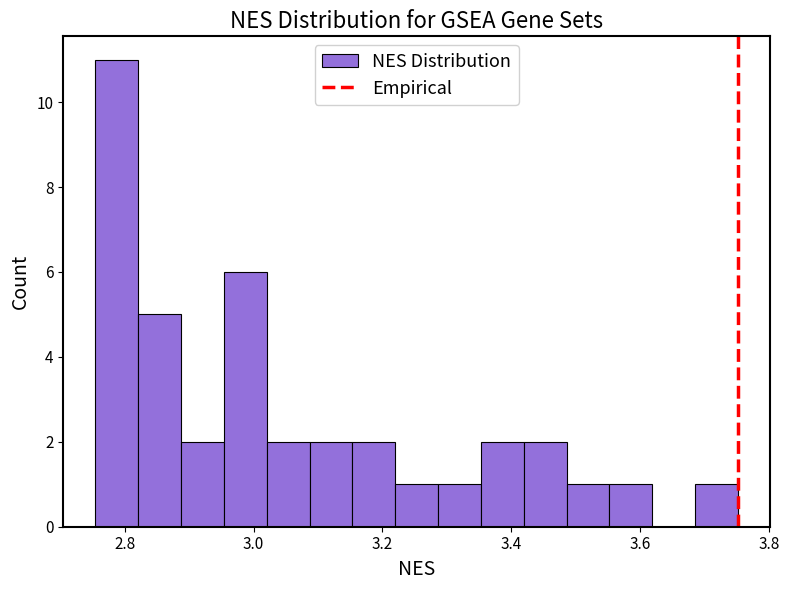

Read against the x-axis, roughly where is the centre of the tallest bar?

2.78